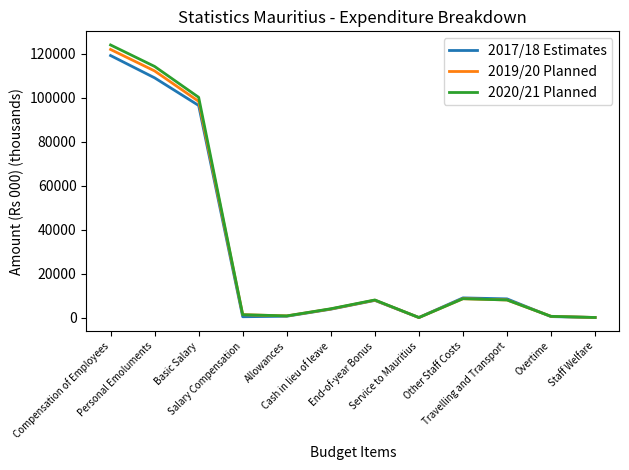

Which series has the largest range (max minus min)?

2020/21 Planned